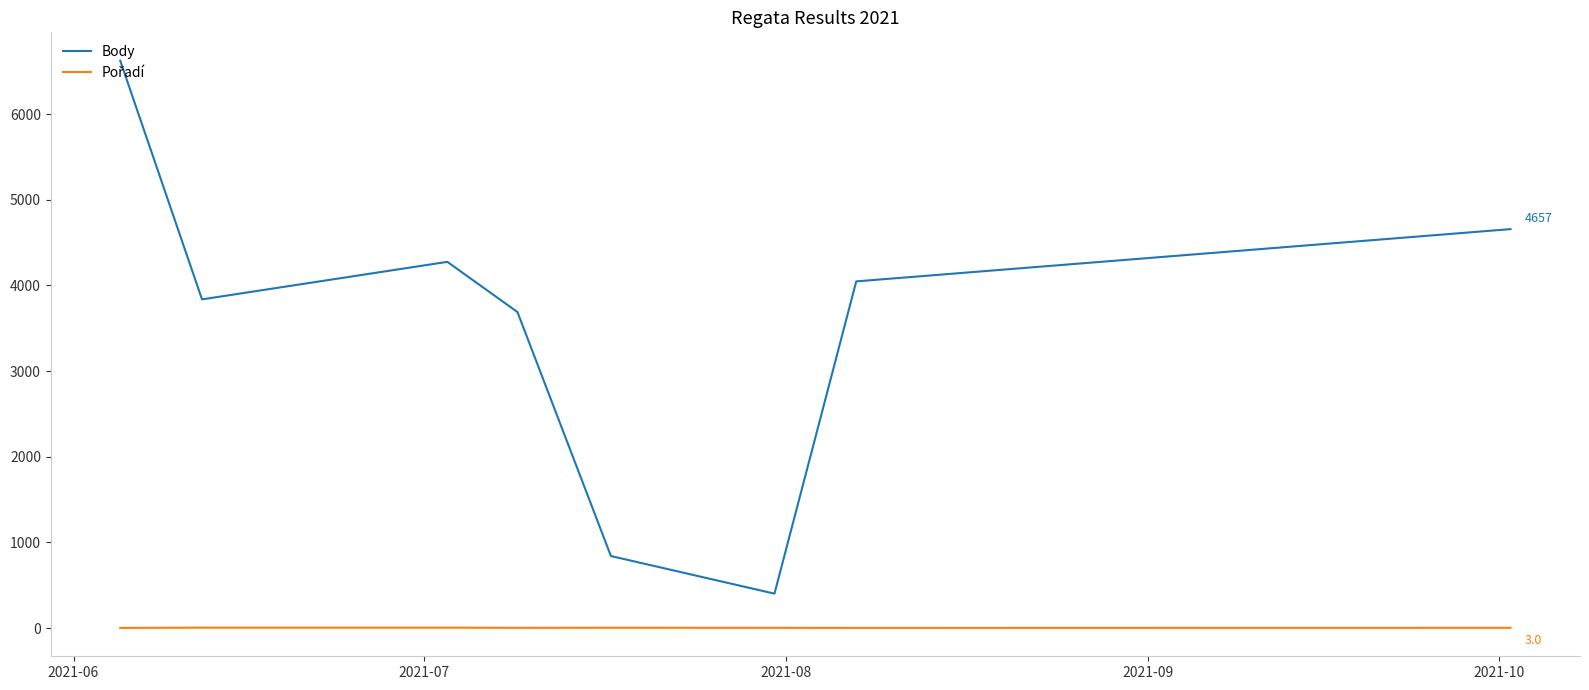

Which series has the widest spread of values?

Body